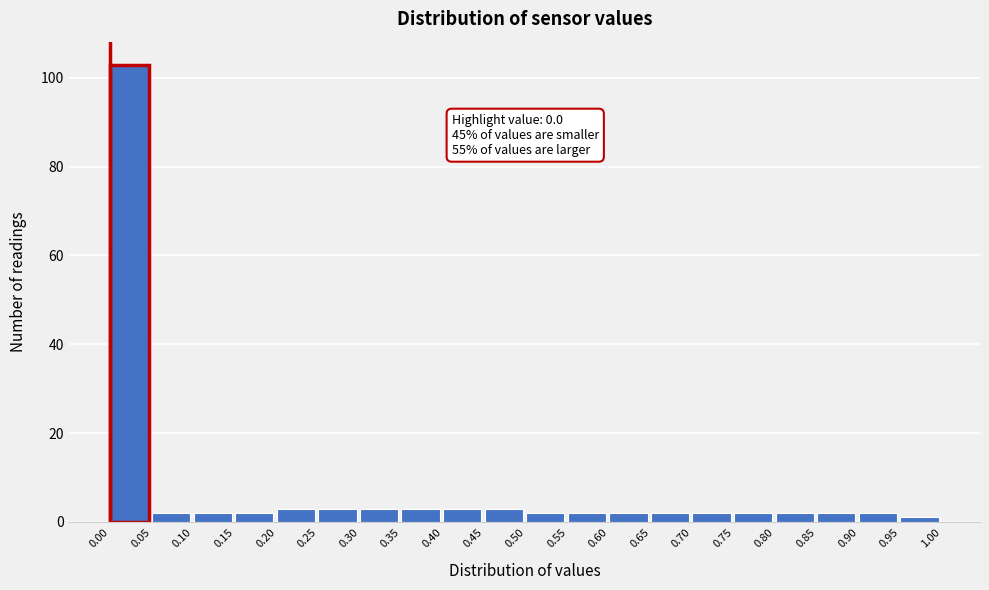

Which range on the x-axis has the tallest bar?

0.00 to 0.05